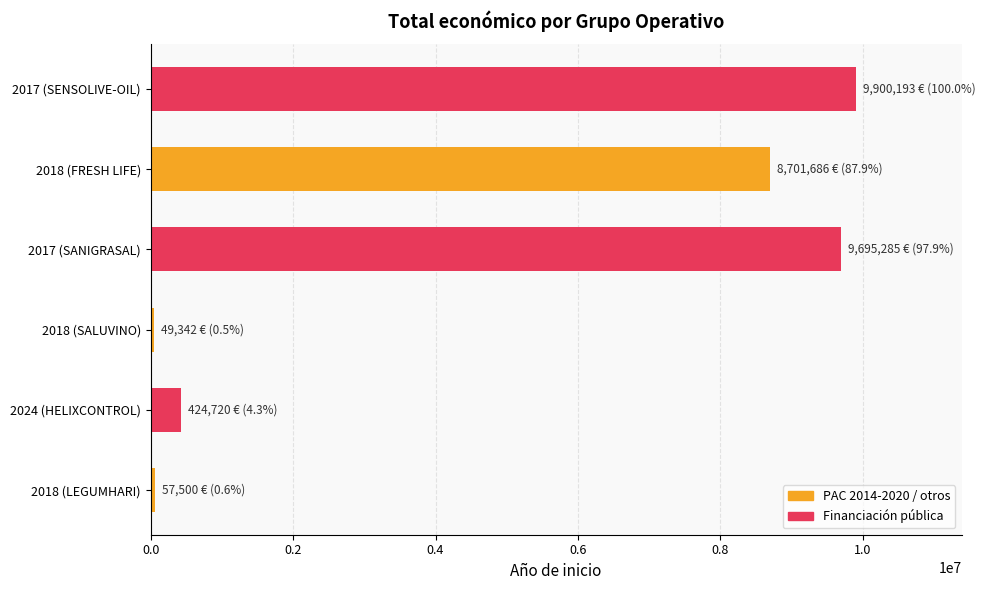

Is it true that the value at 2017 (SANIGRASAL) is 5456718?

False